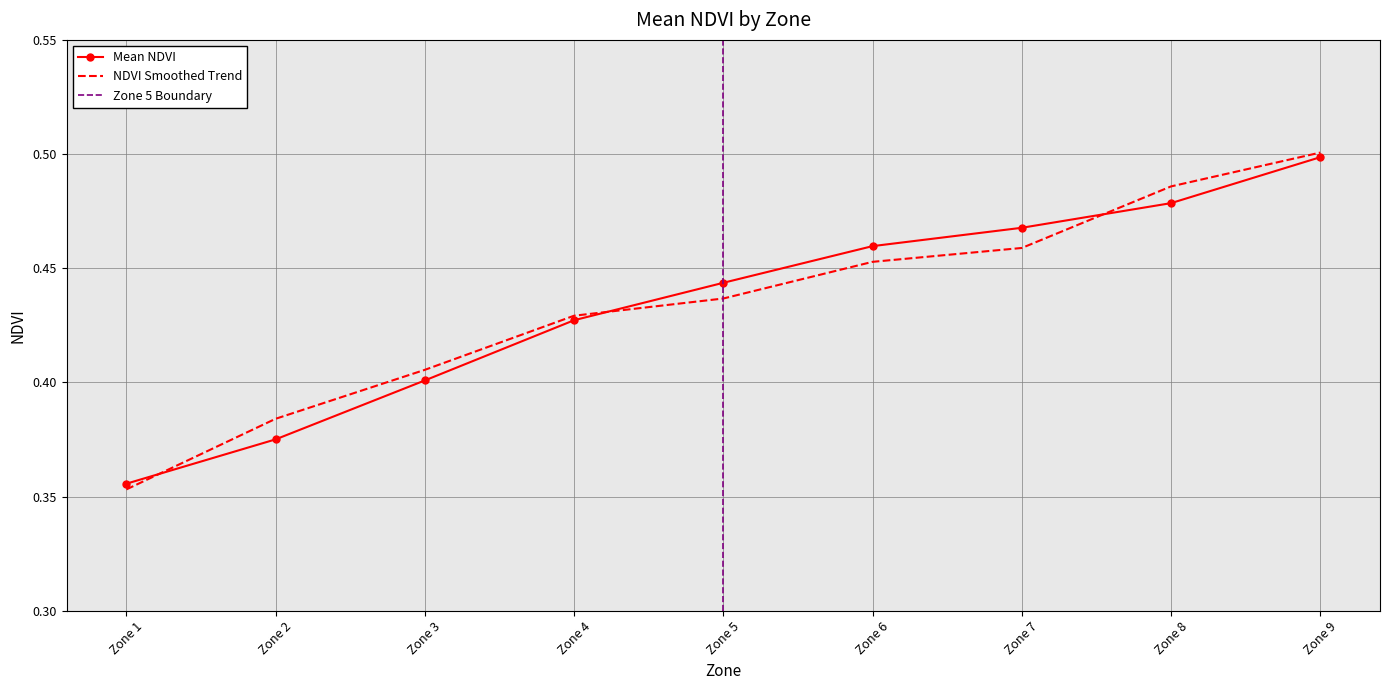

What is the difference between the maximum and second lowest values in the Mean NDVI per Zone series?

0.1